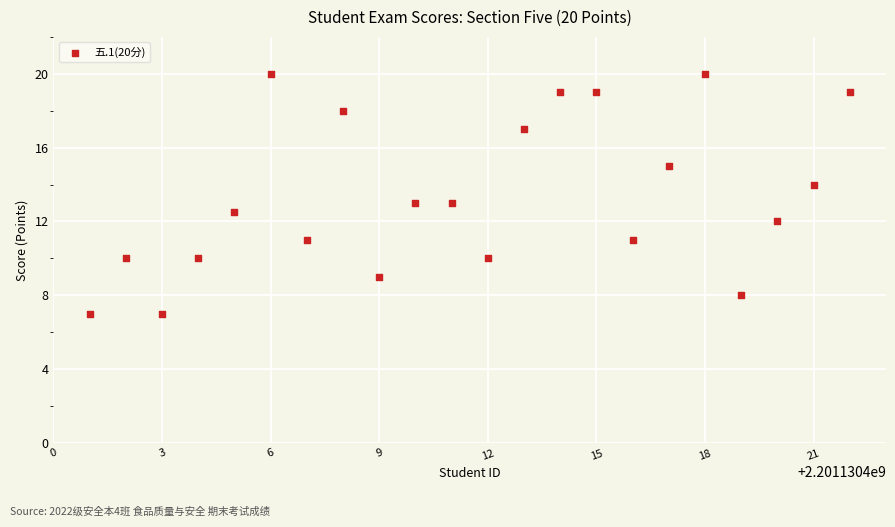

What is the range of Y values (max minus min)?

13.0